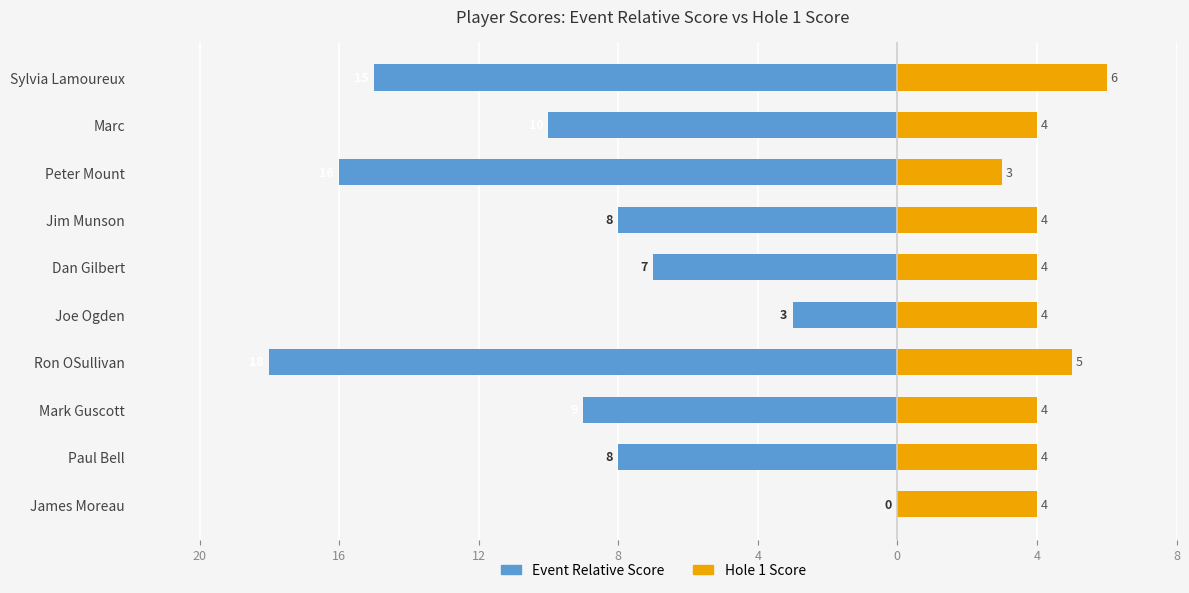

Which series has the largest total across all categories?

Hole 1 Score